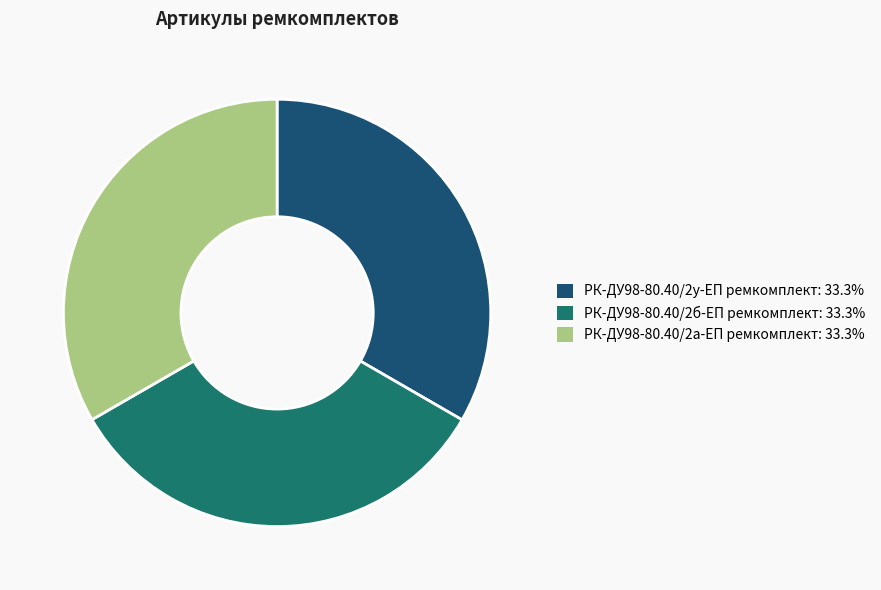

Does РК-ДУ98-80.40/2а-ЕП ремкомплект represent more than half of the total?

No